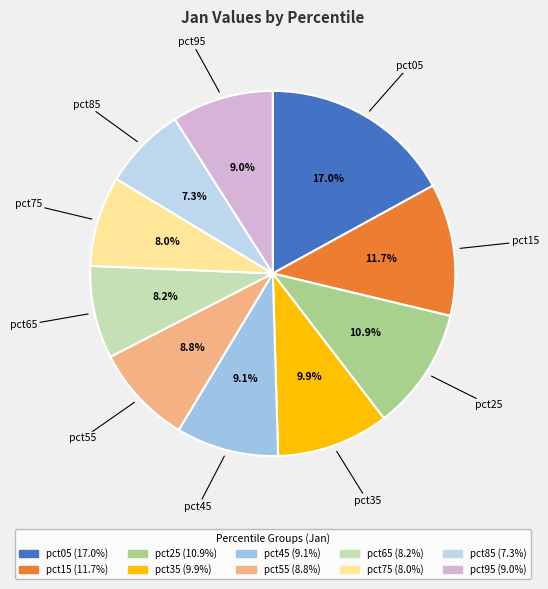

Is there any slice that represents more than half of the pie?

No